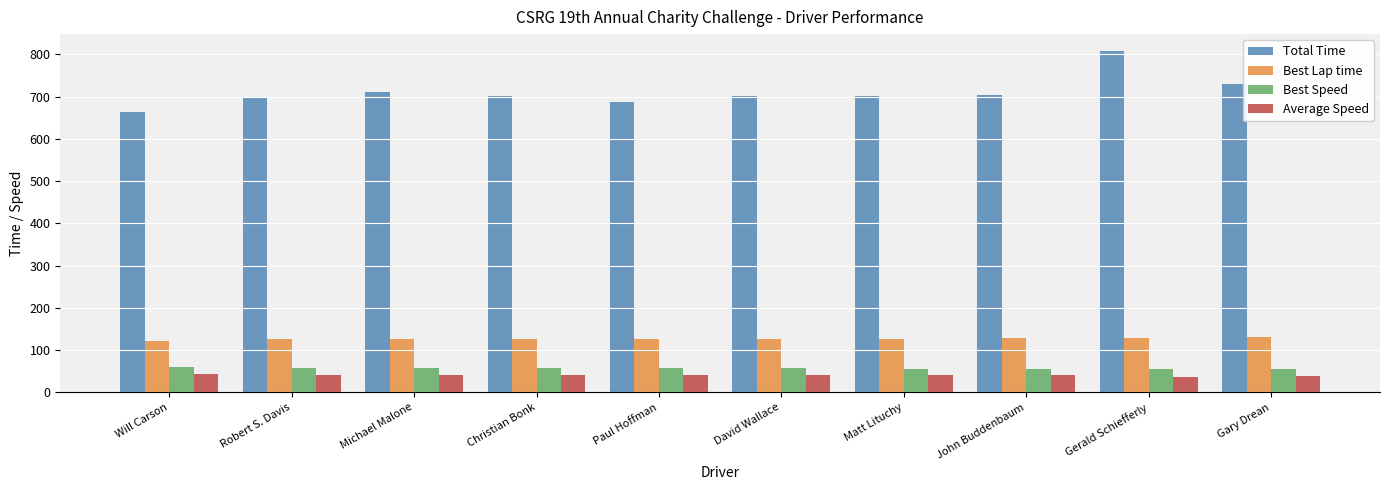

Which series has the largest total across all categories?

Total Time